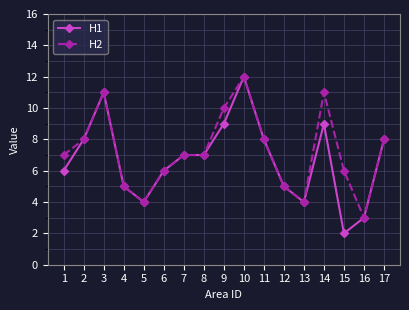

Does the chart display data point markers on the line(s)?

Yes